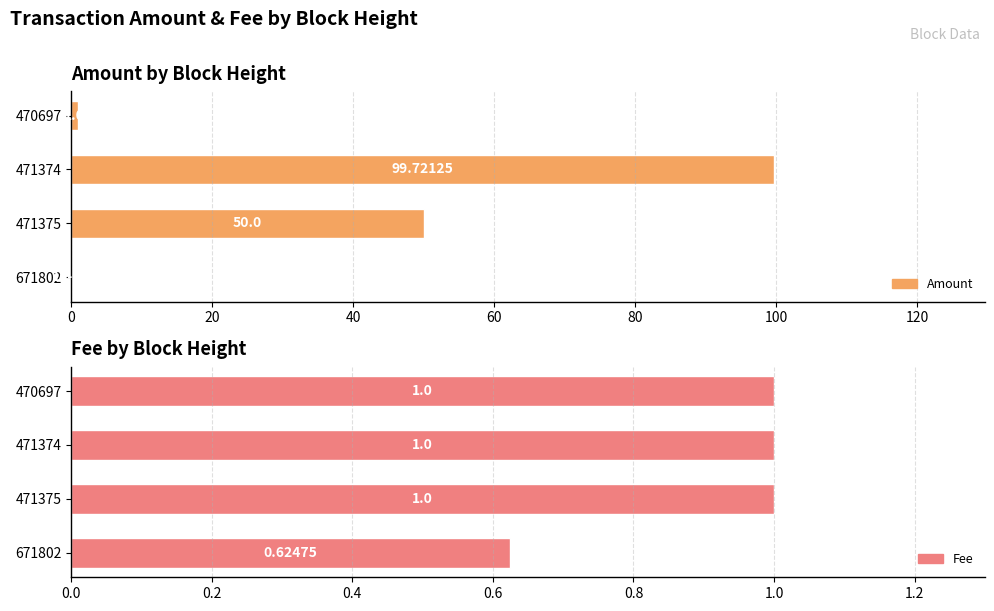

At 471374, list the series in order from smallest to largest.

Fee, Amount